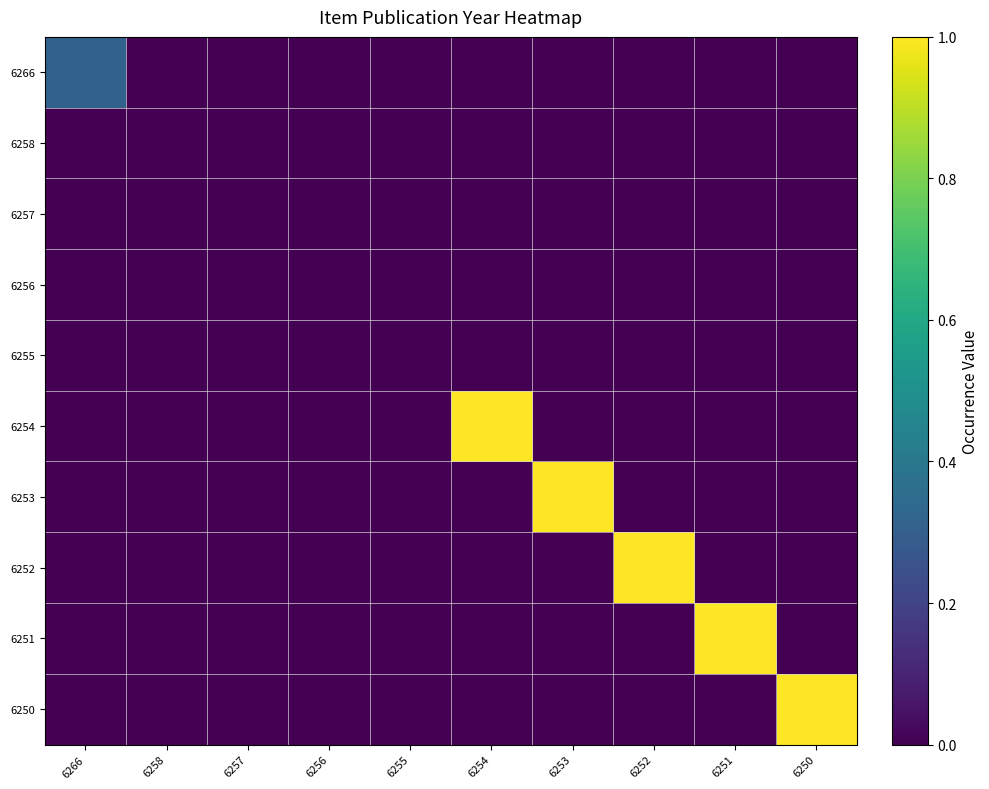

What is the total value across all series at 6250?

1.0